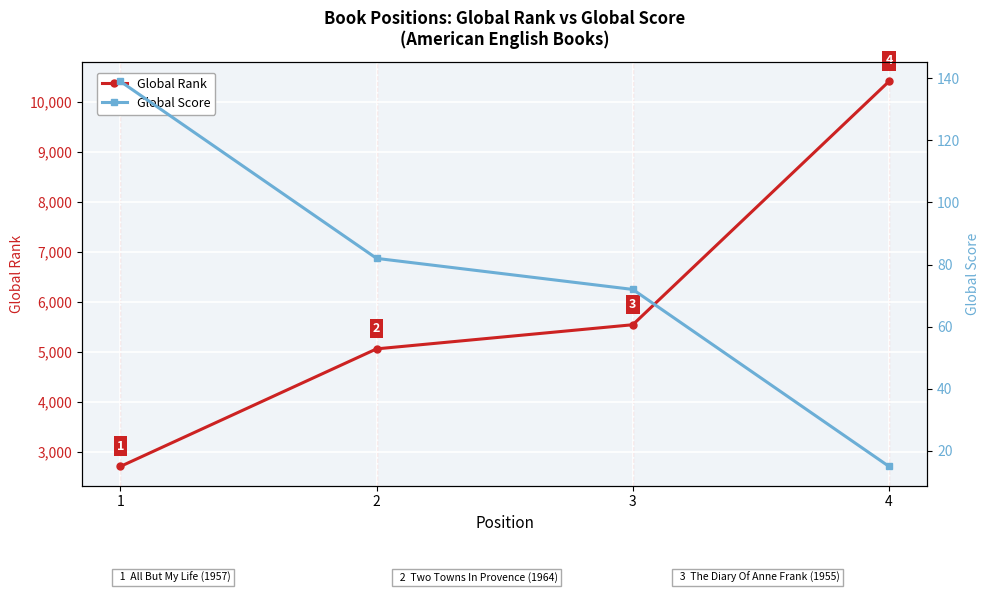

What is the value of the Global Score point at the 1st from the left?

139